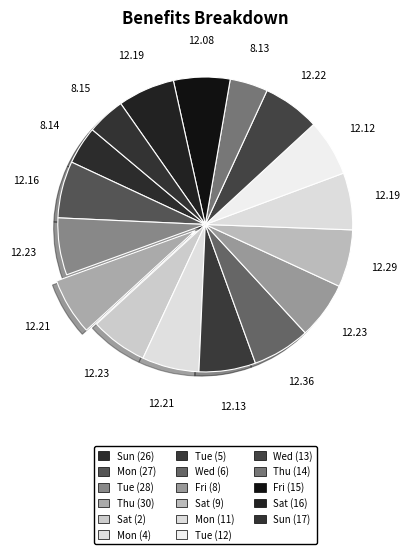

How many segments does this pie chart have?

17